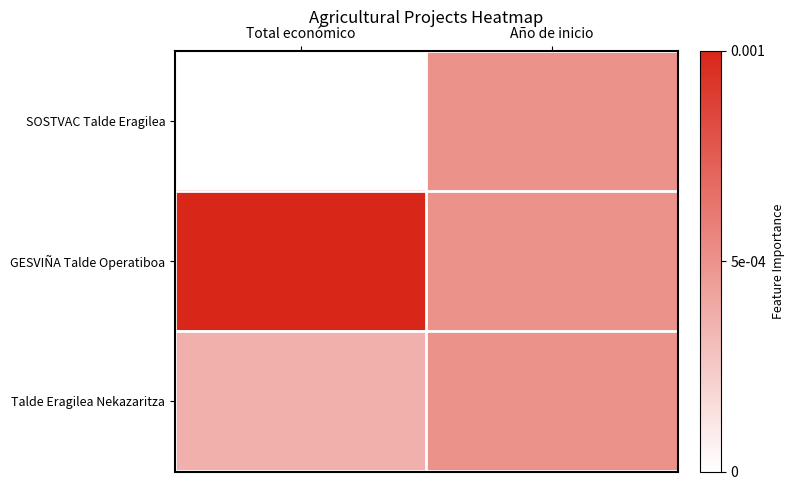

Rank the series by their average value, from lowest to highest.

SOSTVAC Talde Eragilea, Talde Eragilea Nekazaritza, GESVIÑA Talde Operatiboa